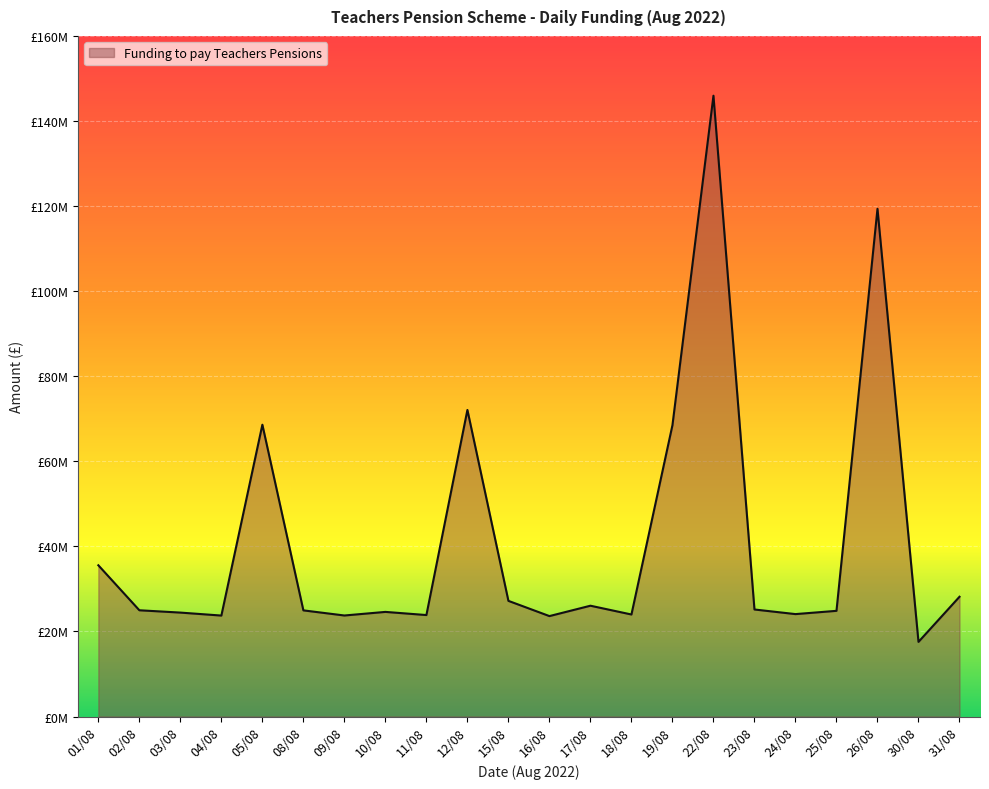

How many interior local peaks (higher than both neighbors) does the data have?

6